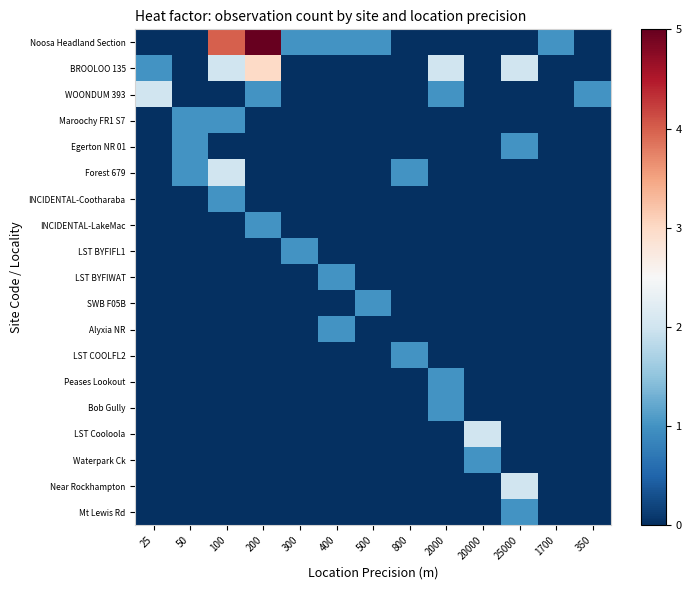

At which category is the sum across all series the highest?

100